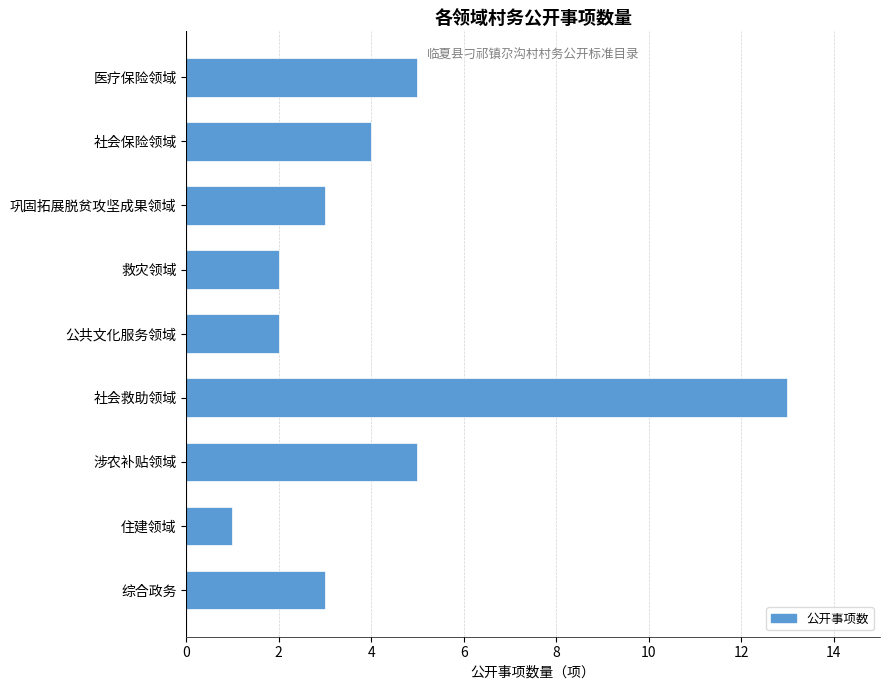

Reading bottom to top, what are all the values shown in this chart?

综合政务=3	住建领域=1	涉农补贴领域=5	社会救助领域=13	公共文化服务领域=2	救灾领域=2	巩固拓展脱贫攻坚成果领域=3	社会保险领域=4	医疗保险领域=5